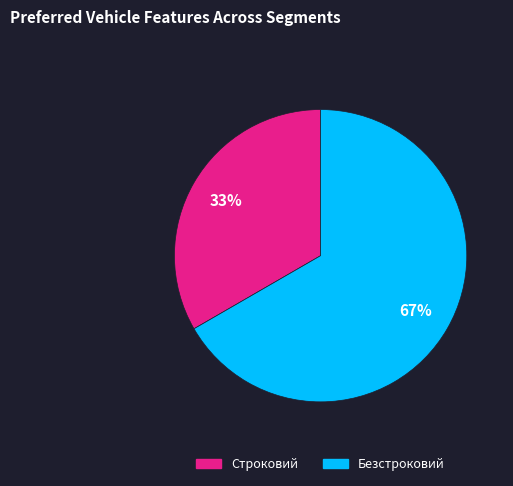

Is the sum of Строковий and Безстроковий greater than half?

Yes